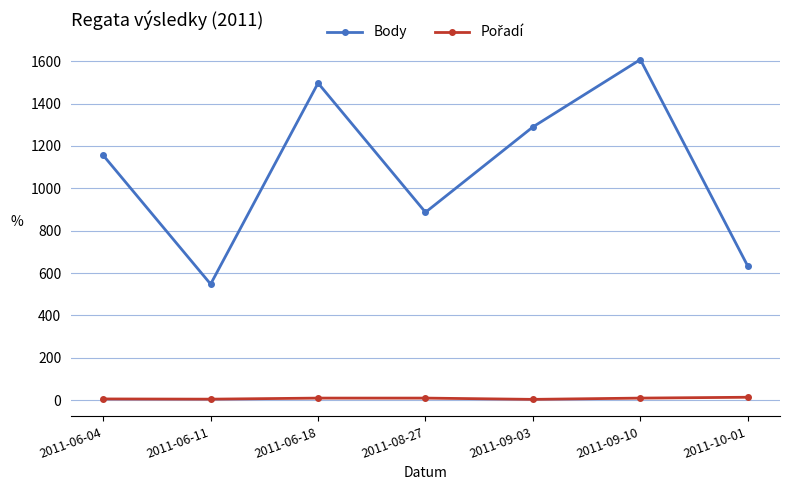

Does the chart have visible grid lines?

Yes